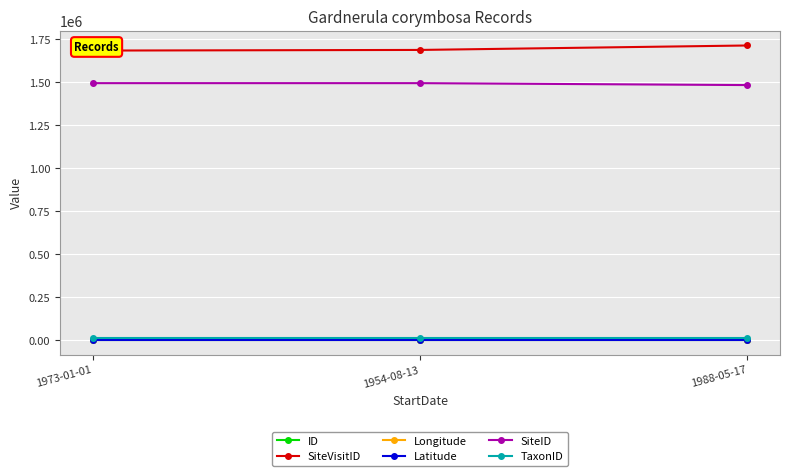

What is the lowest value of the Latitude series?

-16.4